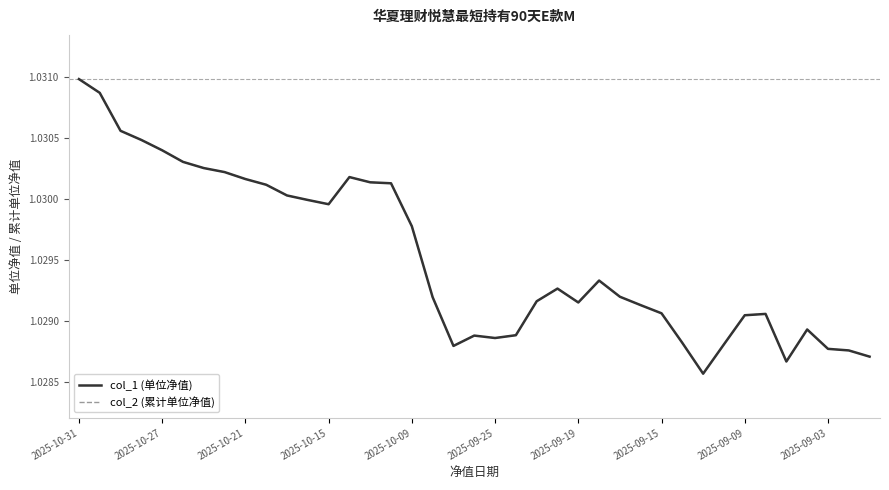

Does the chart have visible grid lines?

No